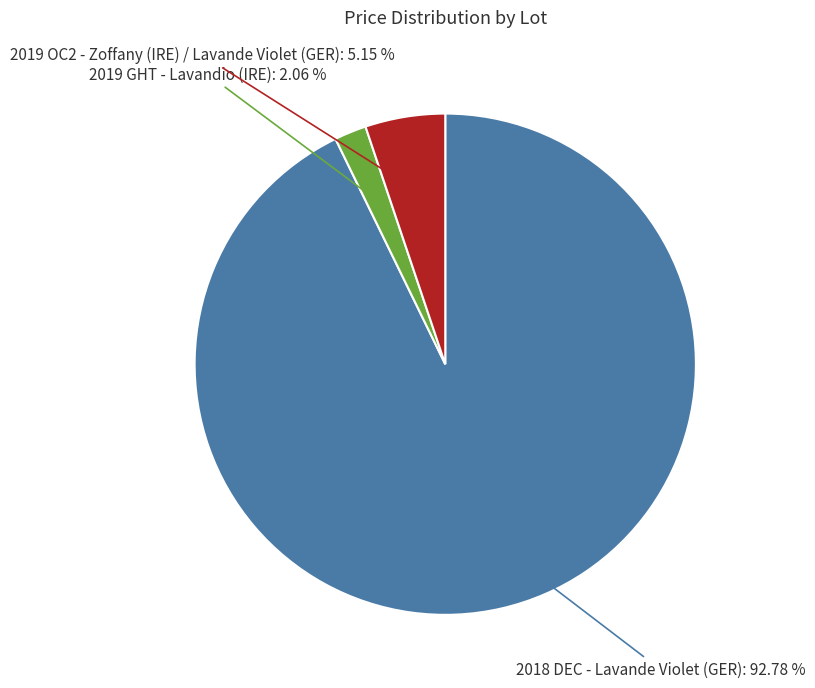

Rank the categories by value from highest to lowest.

2018 DEC - Lavande Violet (GER), 2019 OC2 - Zoffany (IRE) / Lavande Violet (GER), 2019 GHT - Lavandio (IRE)